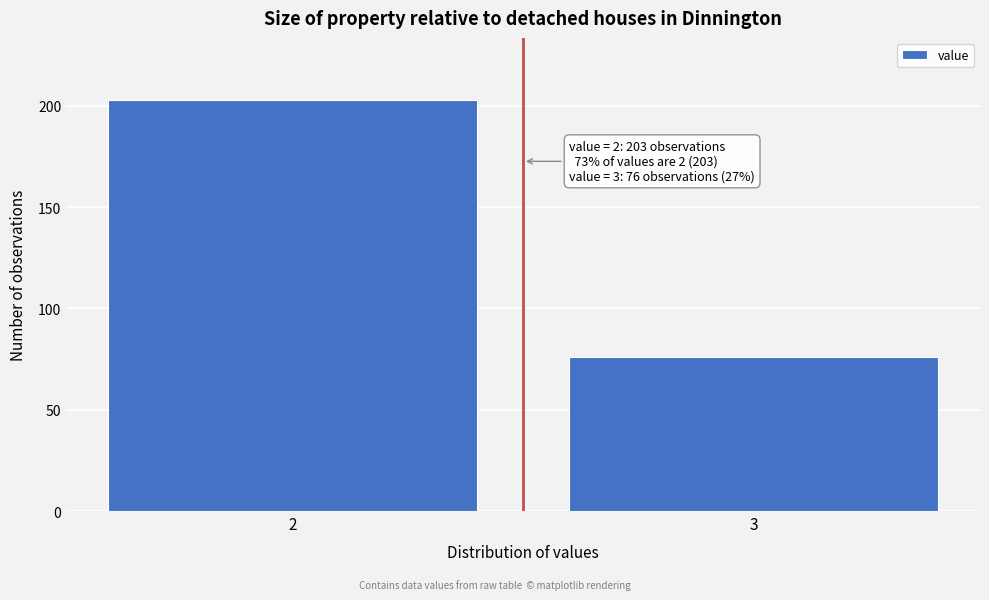

Reading right to left, extract all data points from this chart.

3=76	2=203